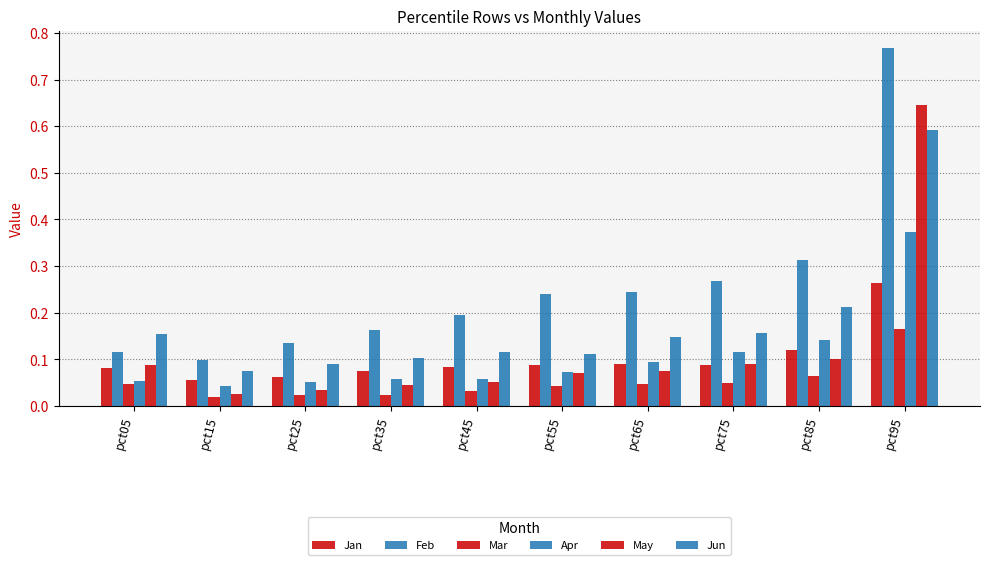

How many Apr values are between 0 and 1?

10